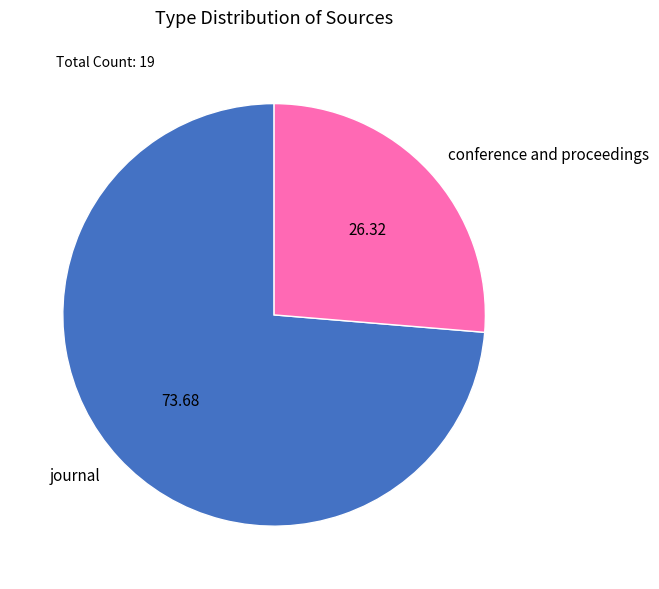

Is the sum of journal and conference and proceedings greater than half?

Yes